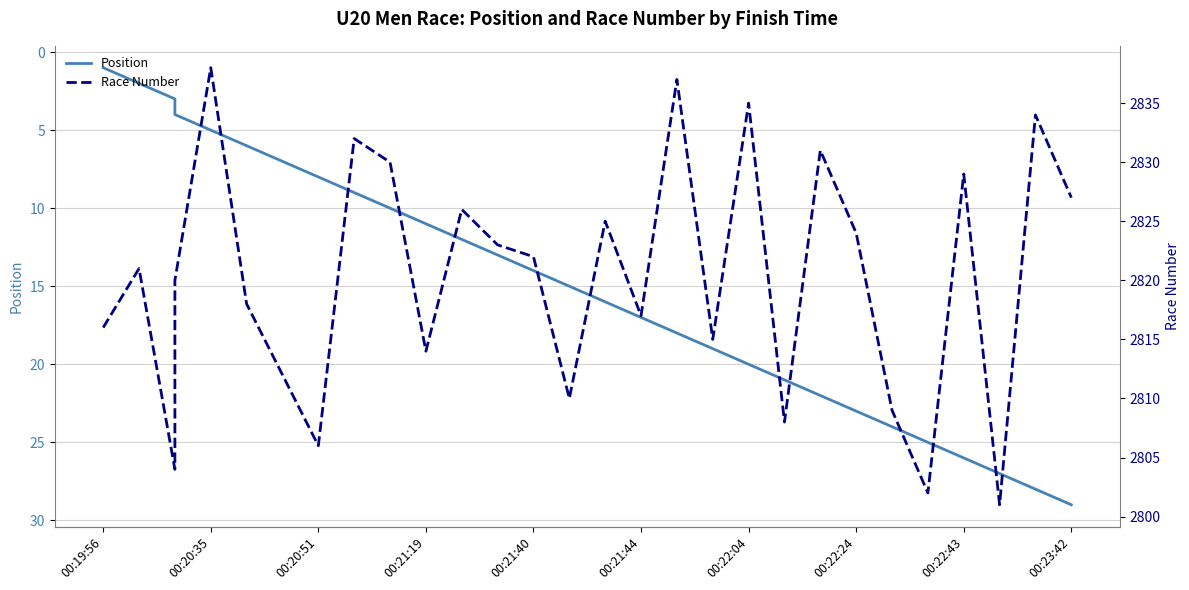

Which series has the largest total across all categories?

Race Number